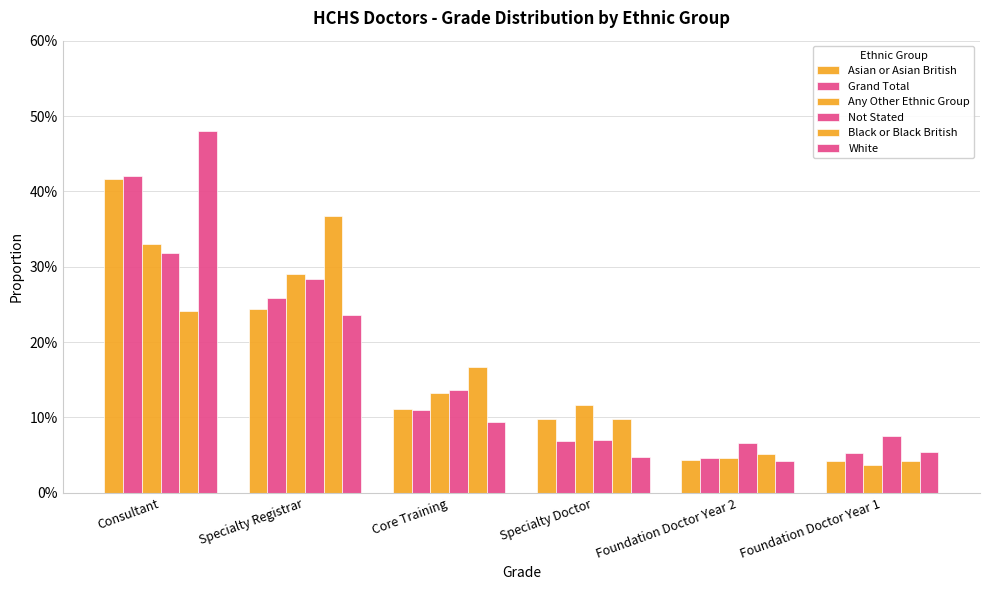

What is the sum of the Not Stated values at Specialty Registrar and Specialty Doctor?

0.4